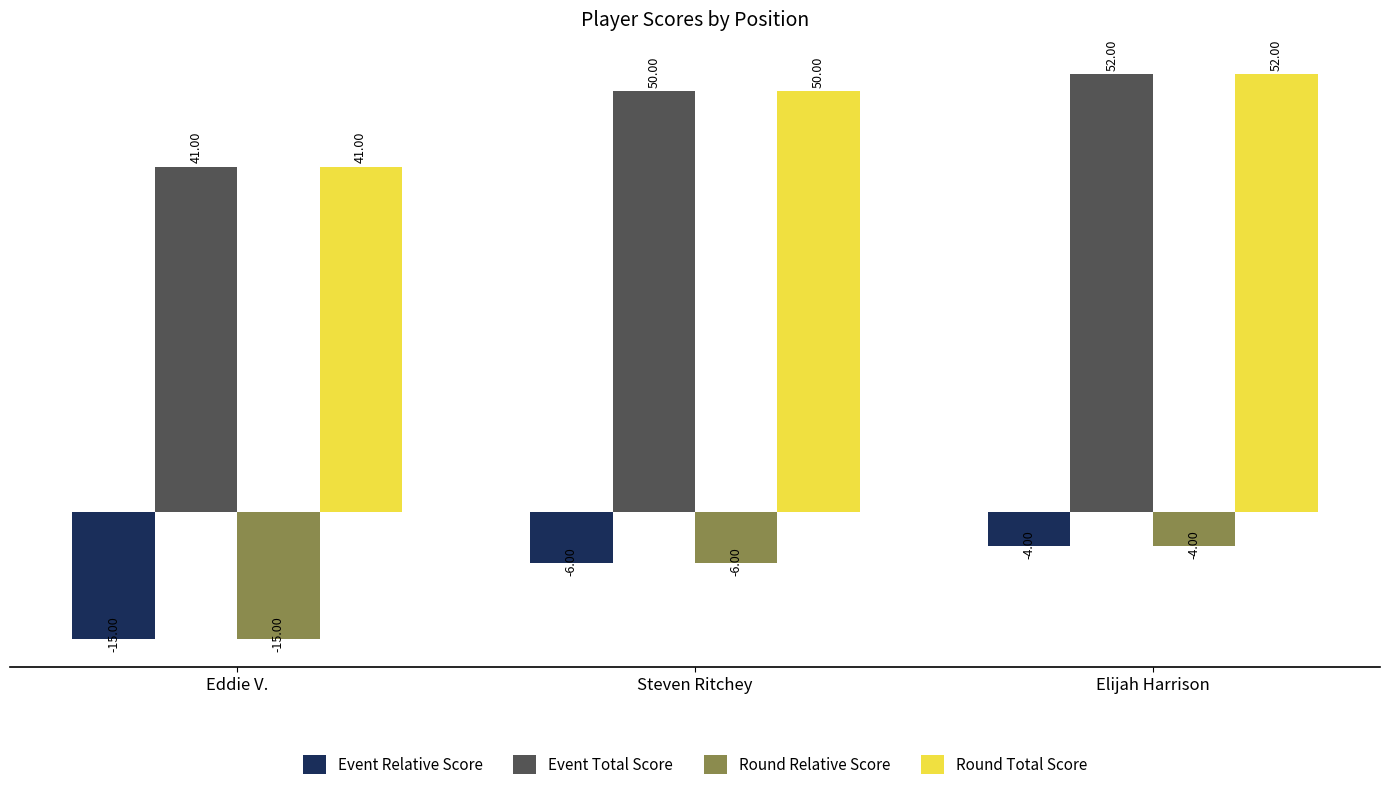

What is the label of the 1st bar from the right?

Elijah Harrison